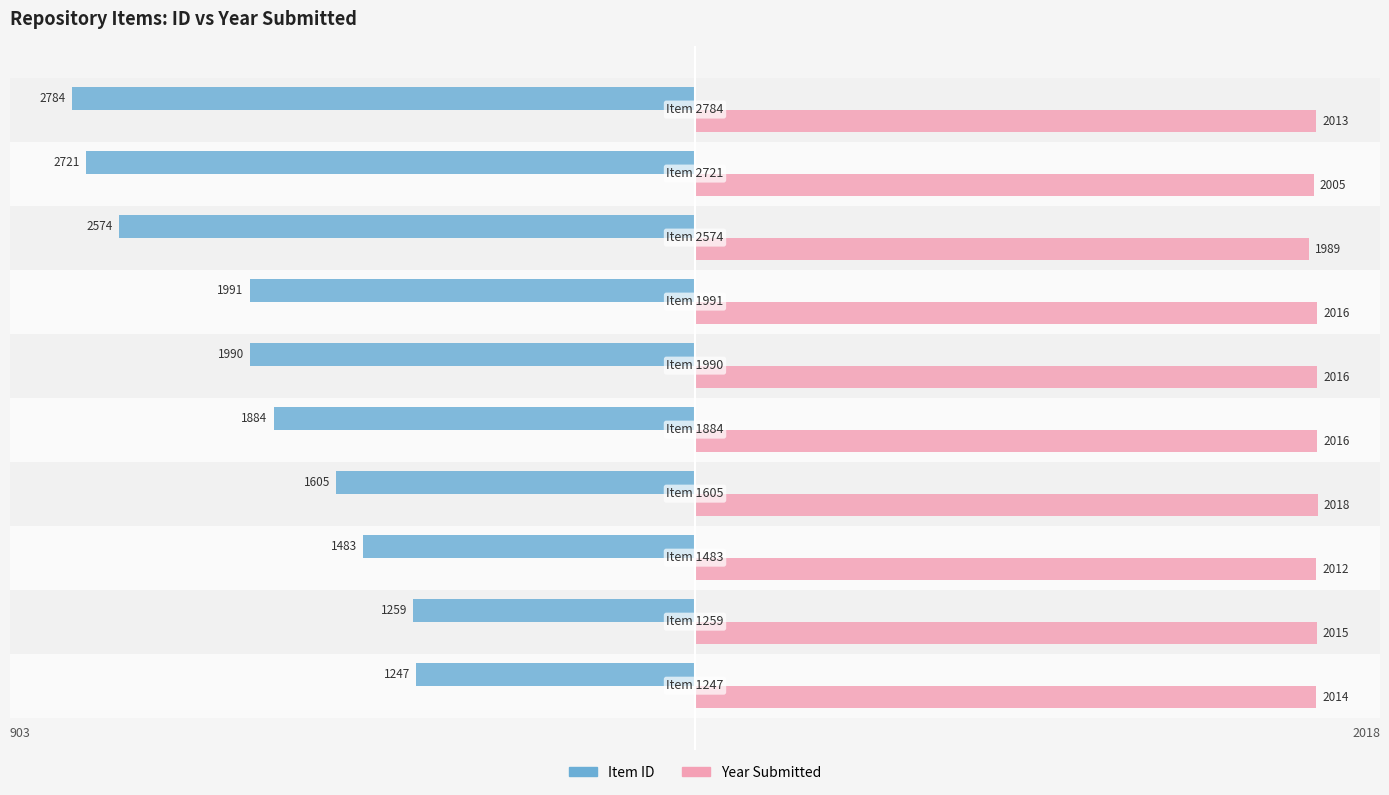

Which series has the largest range (max minus min)?

Item ID